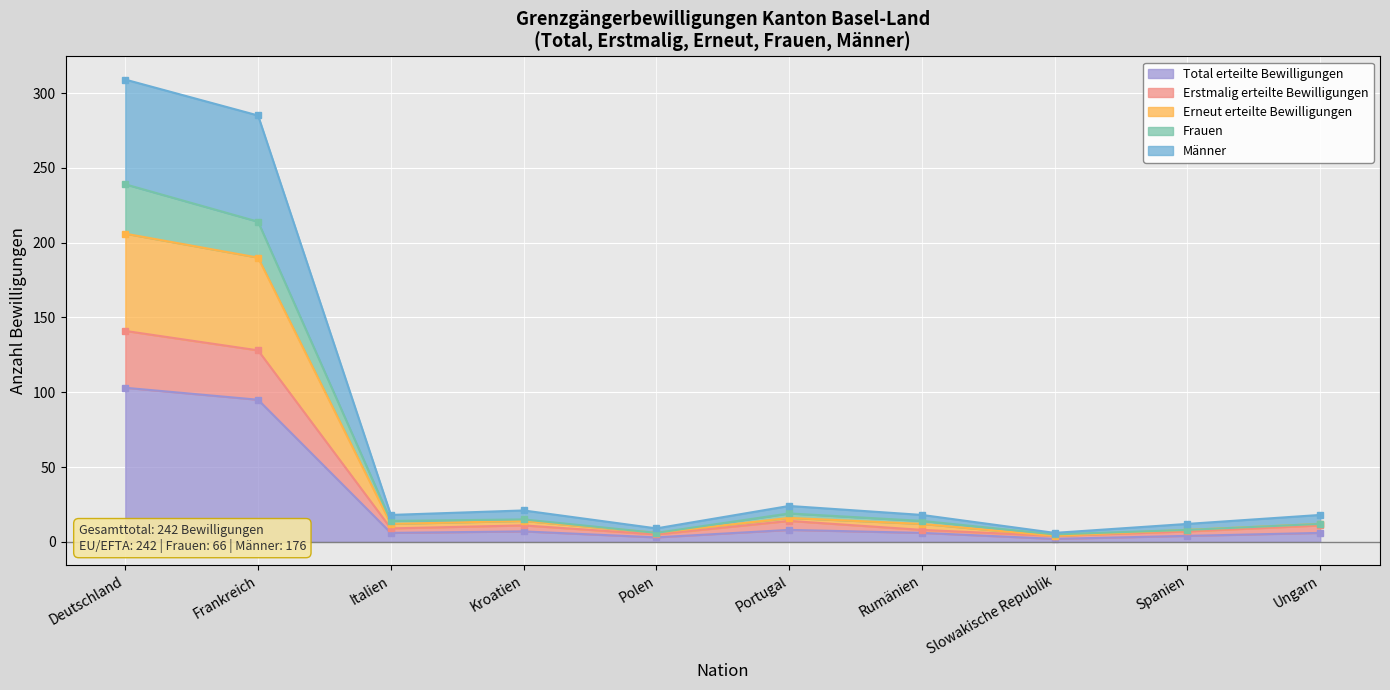

Is it true that Total erteilte Bewilligungen equals 179 at Deutschland?

False